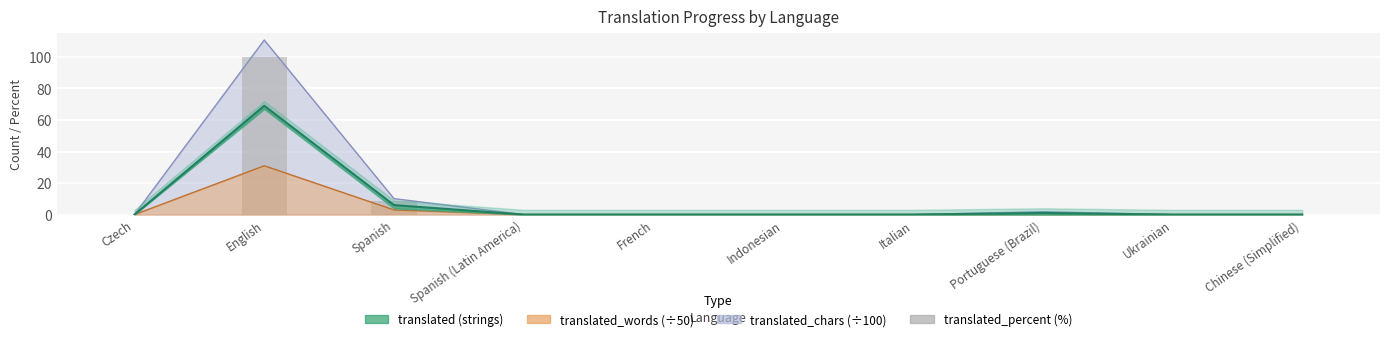

The chart shows a value of 8.6 at Spanish. True or false?

True